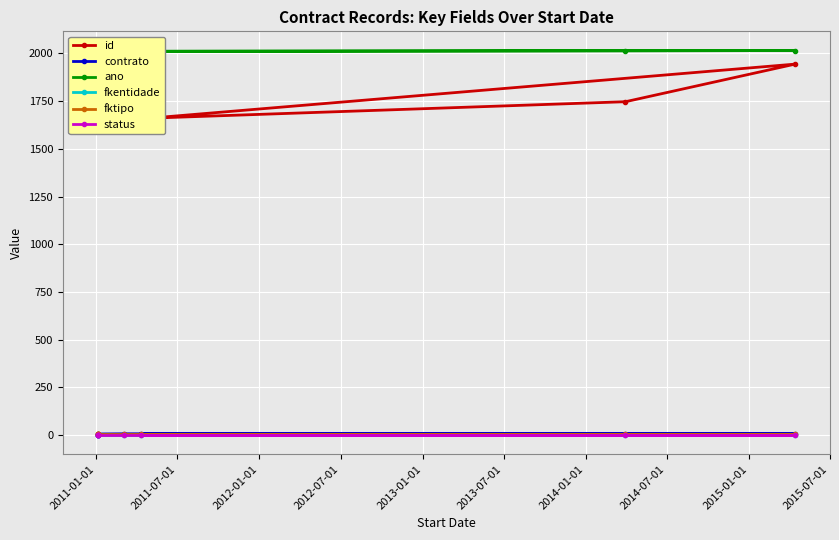

At which label does contrato first exceed 6?

2011-01-01